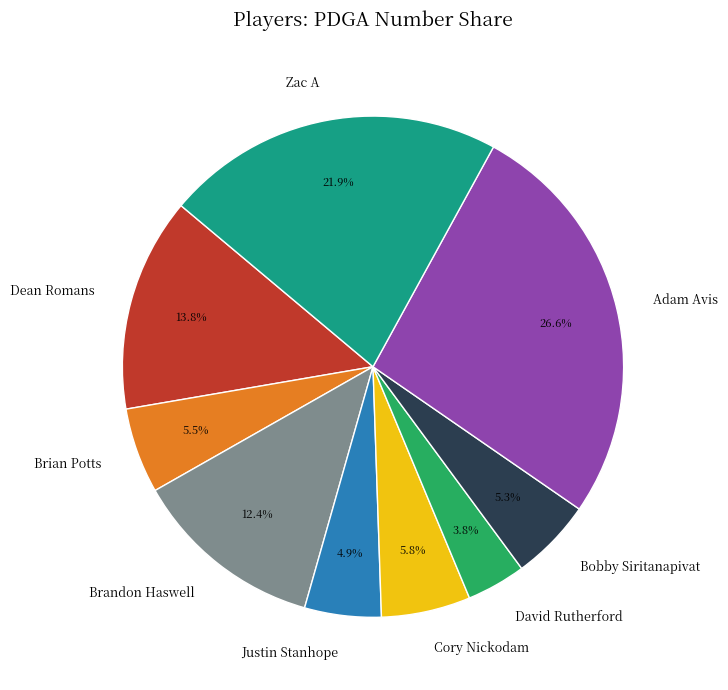

What percentage is the Cory Nickodam slice, to the nearest percent?

6%